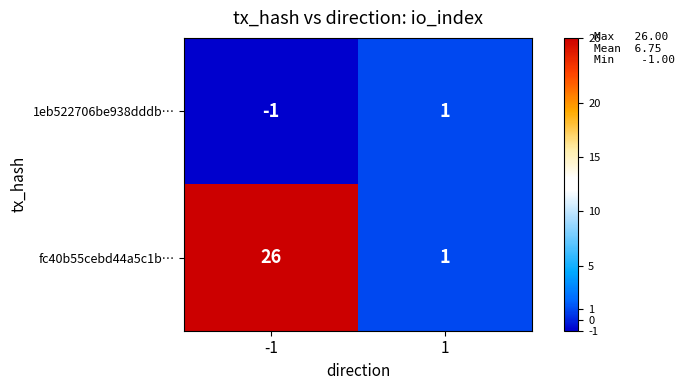

True or false: 1eb522706be938dddb… has a value of -1 at -1.

True